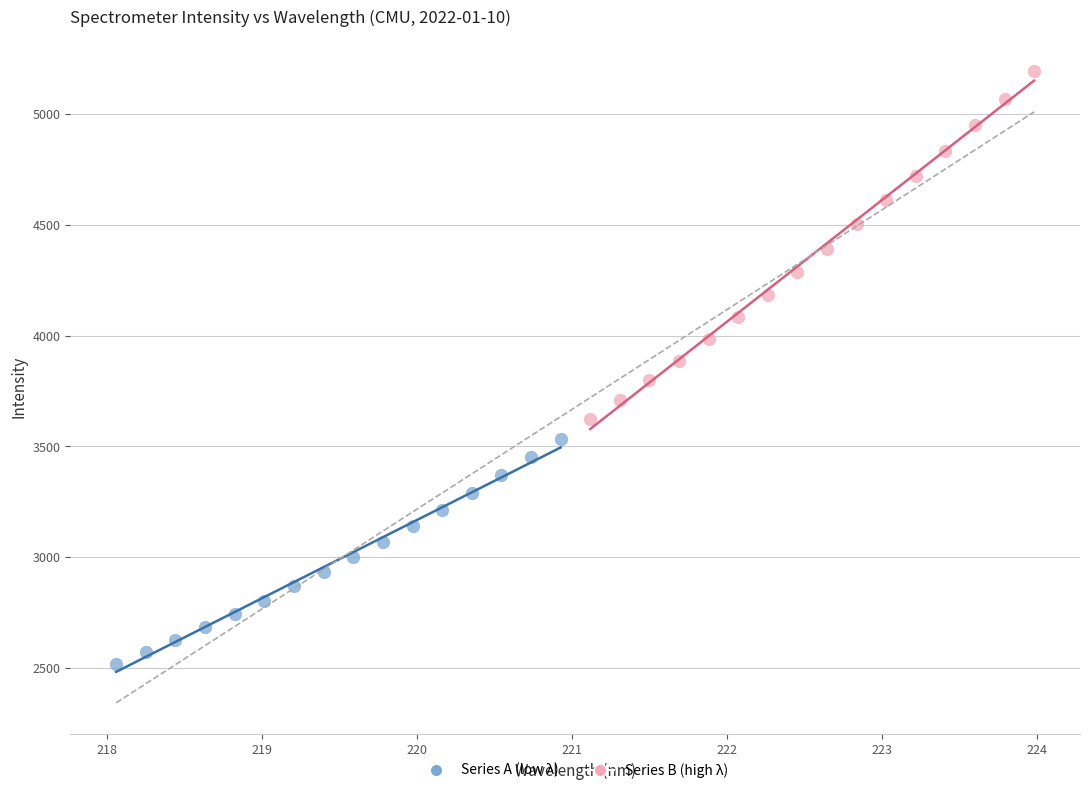

Which series reaches the maximum Y coordinate?

Series B (high λ)